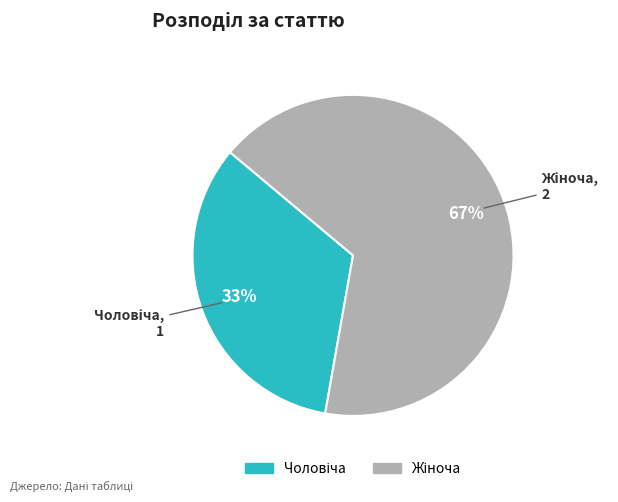

Is there a majority slice in this chart?

Yes